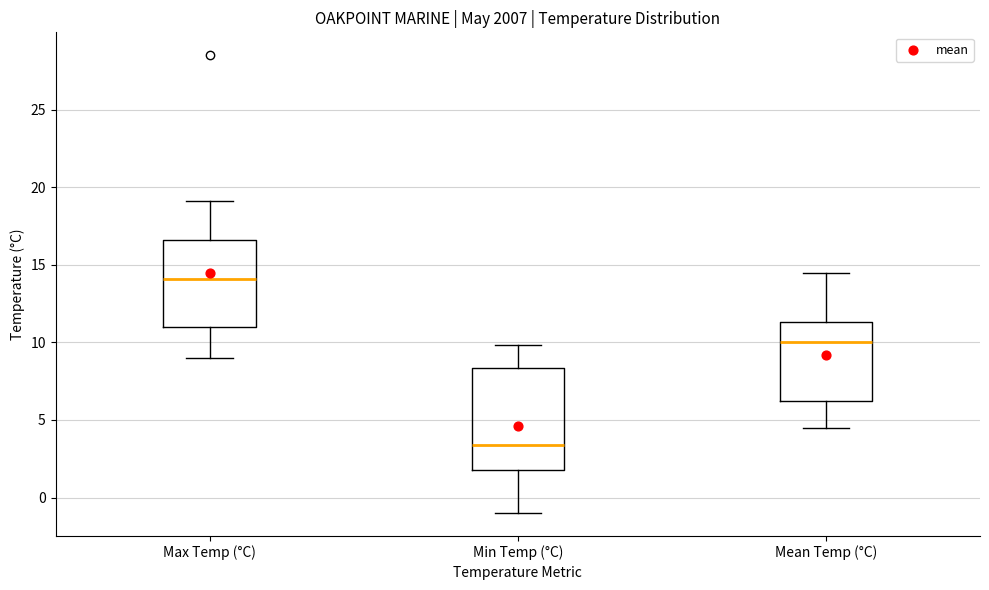

Reading left to right, transcribe this box plot: for each box, give where its median line is, the range the box spans, and where its two whiskers end, as read against the y-axis. The values are not printed on the chart, so give them approximately, as read against the axis.

Max Temp (°C): median 14.0, box 11.0 to 16.5, whiskers 9.0 to 19.0
Min Temp (°C): median 3.5, box 2.0 to 8.5, whiskers -1.0 to 10.0
Mean Temp (°C): median 10.0, box 6.0 to 11.5, whiskers 4.5 to 14.5